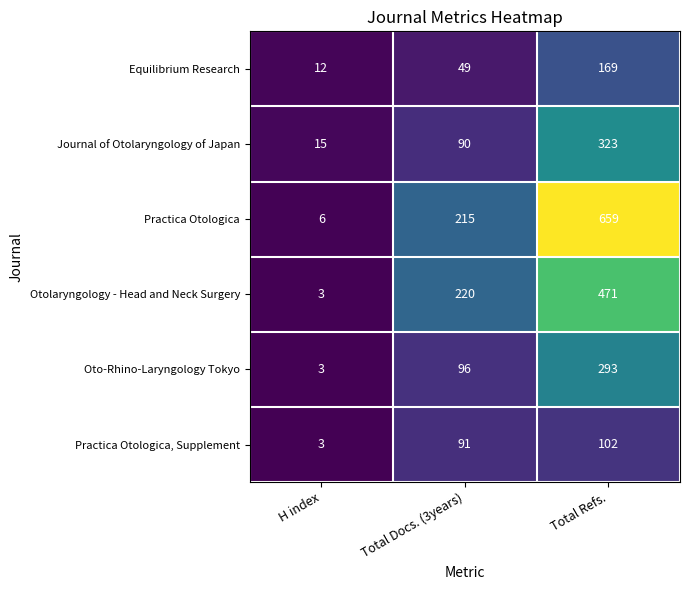

What is the sum of all Practica Otologica values?

880